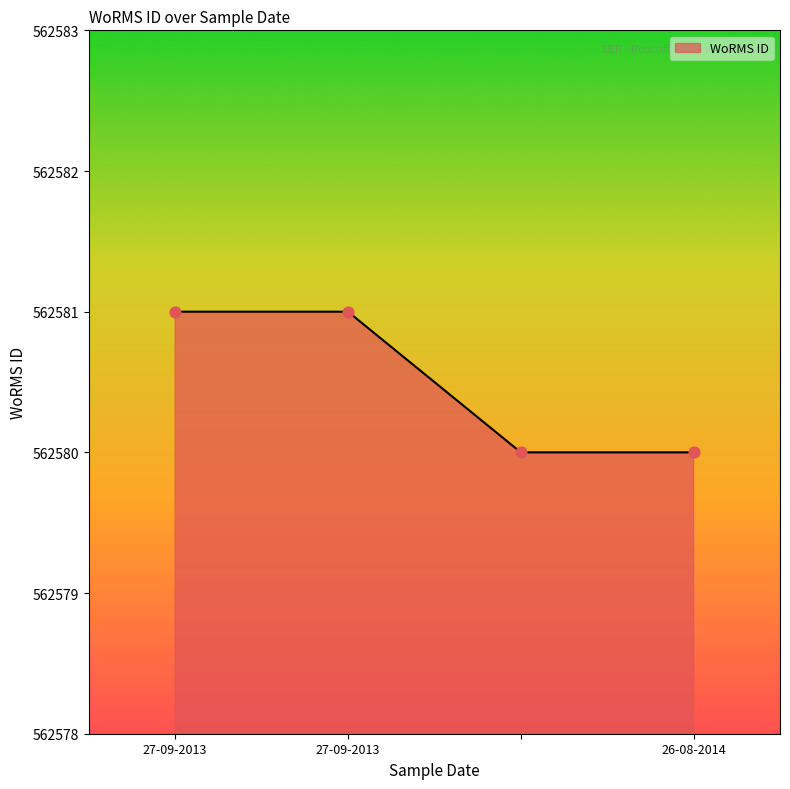

What is the sum of all values?

2250322